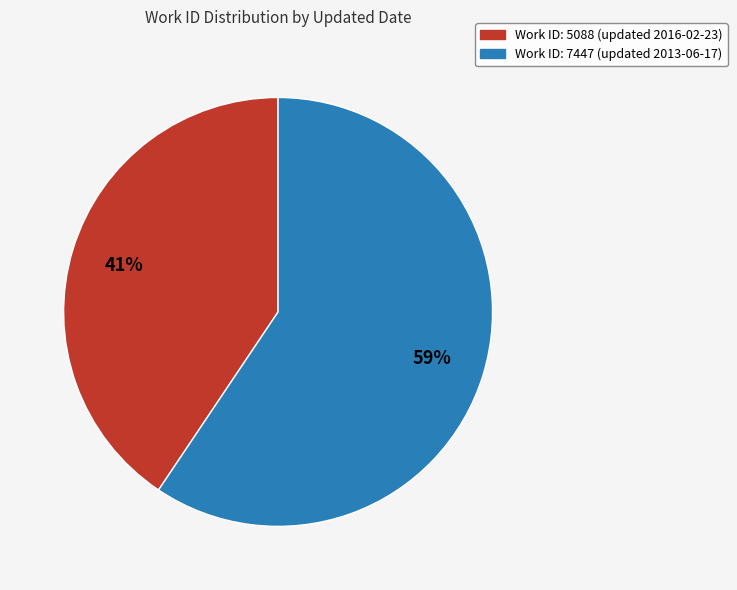

Between Work ID: 7447 (updated 2013-06-17) and Work ID: 5088 (updated 2016-02-23), which is larger?

Work ID: 7447 (updated 2013-06-17)